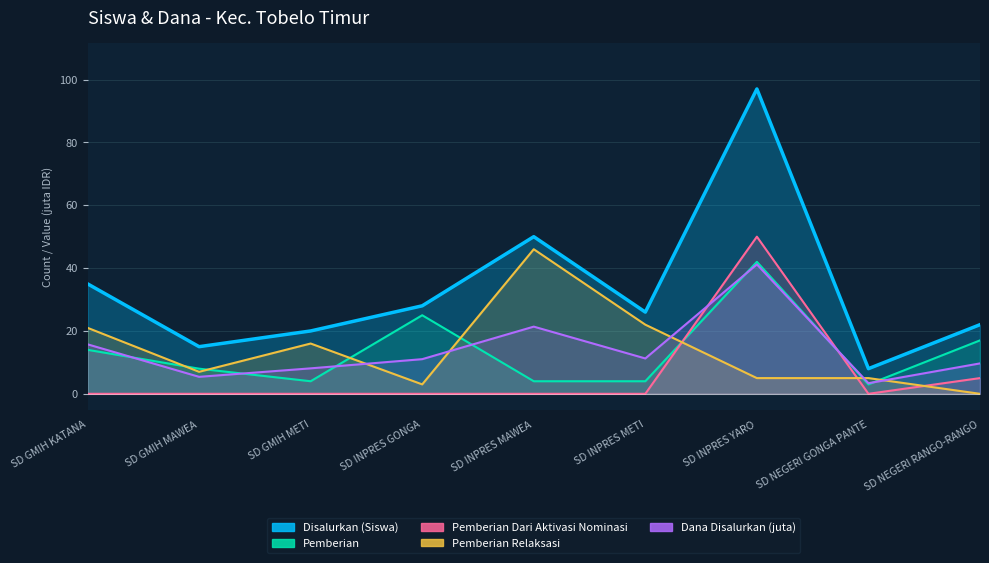

At which label is Dana Disalurkan (juta) closest to 22?

SD INPRES MAWEA